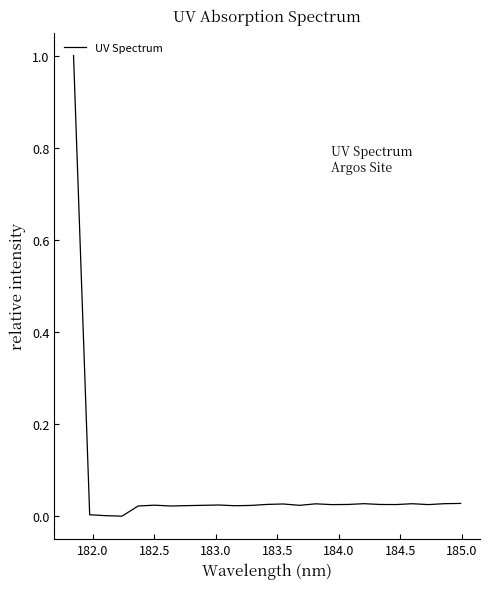

What is the difference between the maximum and minimum values?

1.0